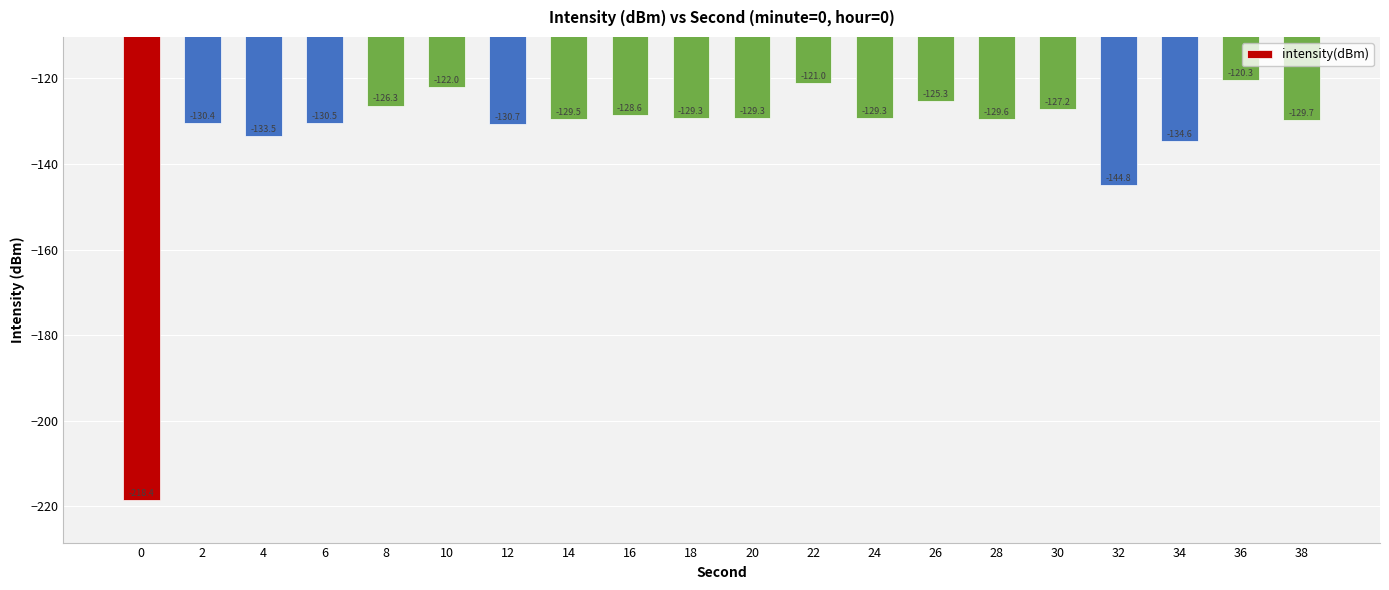

What is the value of the 1st bar from the left?

-218.4